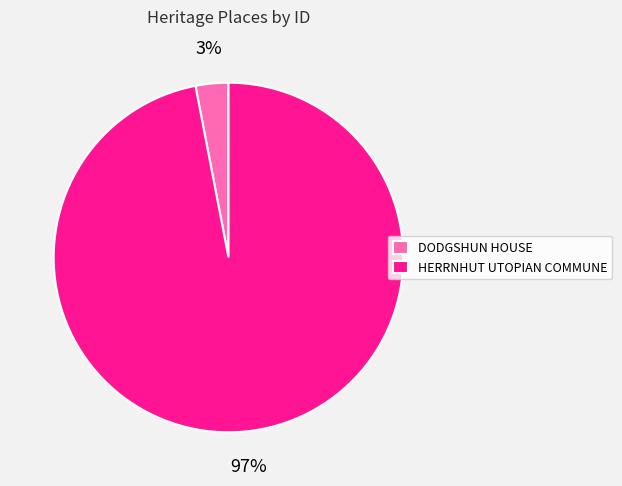

The HERRNHUT UTOPIAN COMMUNE slice represents 97% of the pie. True or false?

True